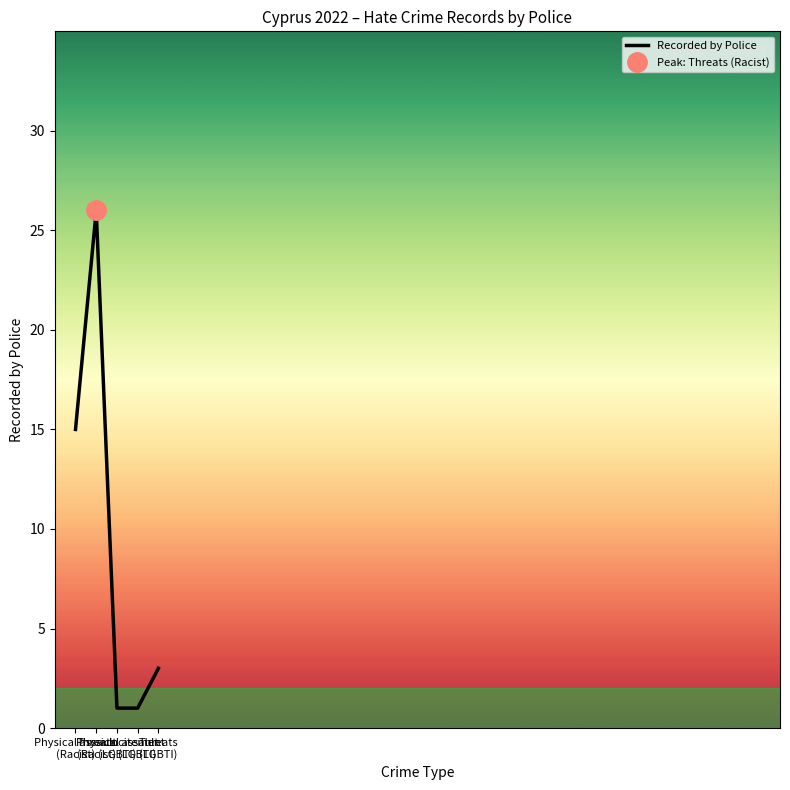

What is the label of the 1st point from the left?

Physical assault
(Racist)